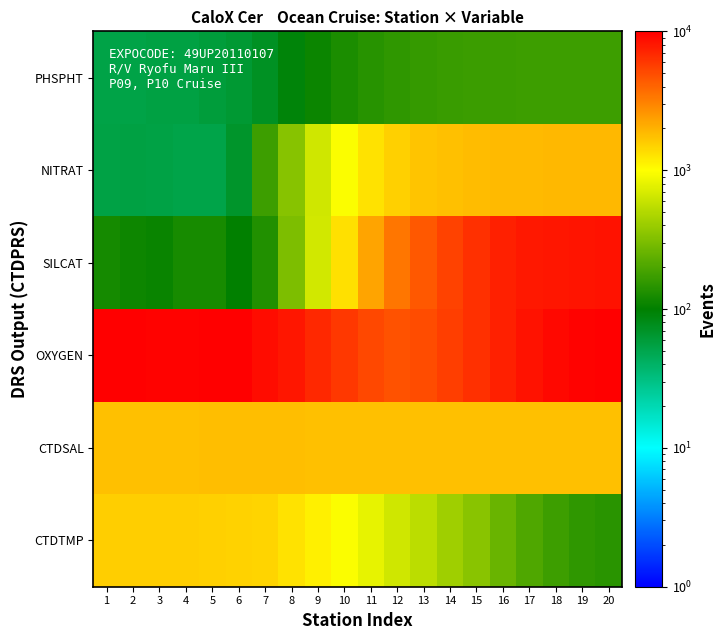

At which category is the sum across all series the highest?

20